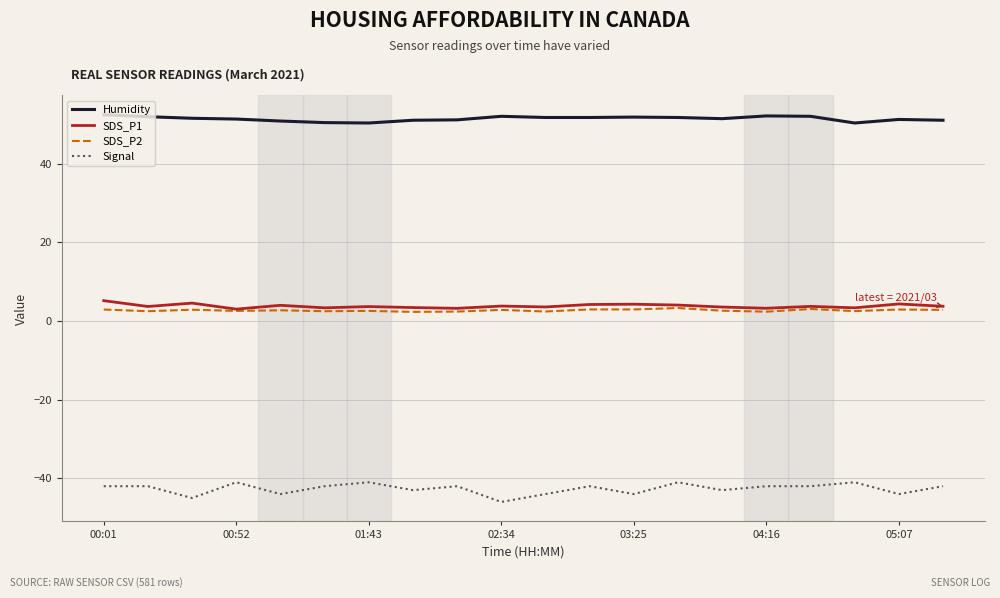

True or false: Signal and SDS_P1 intersect in this chart.

False